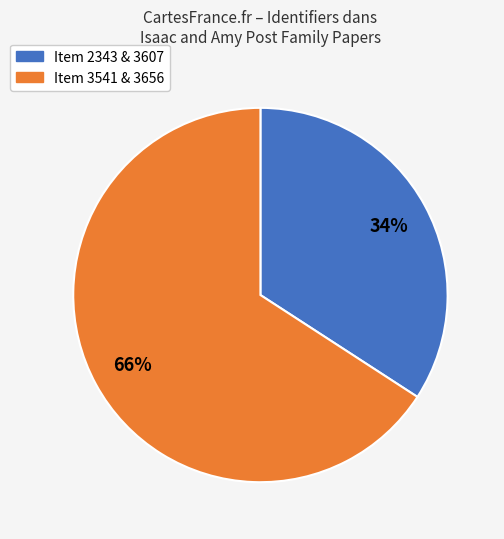

To the nearest percent, what is the difference between the largest and smallest slice percentages?

32%